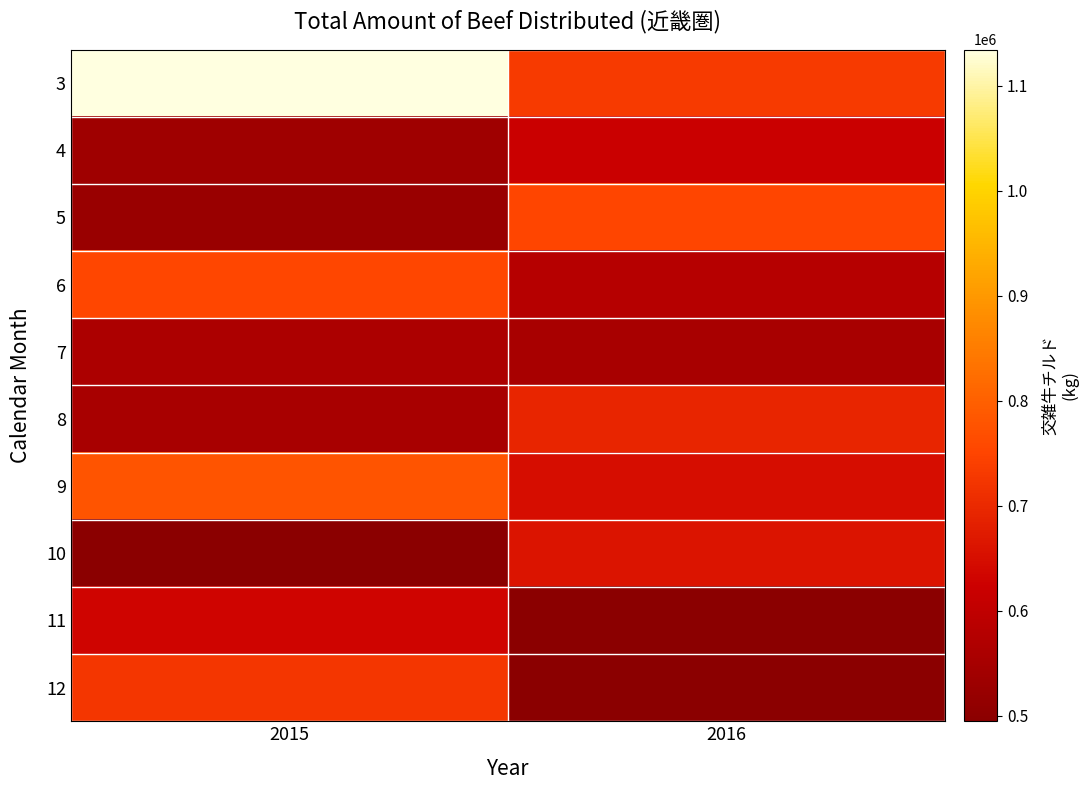

List the series in order of their peak value, highest first.

3, 9, 6, 5, 12, 8, 10, 11, 4, 7